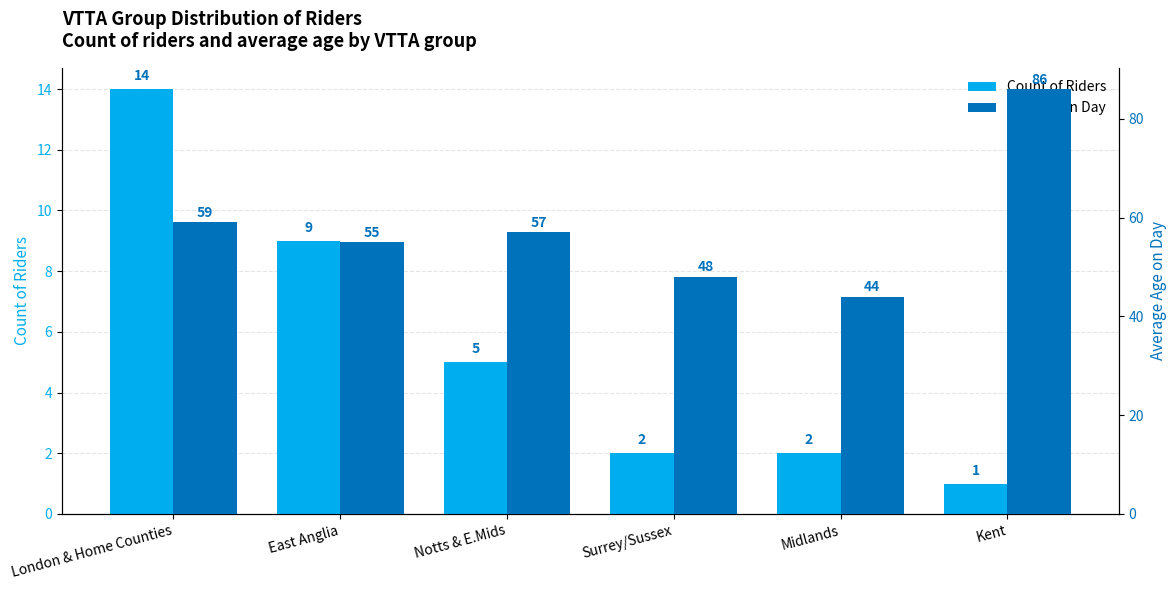

How many values in the Avg Age on Day series exceed 57?

2